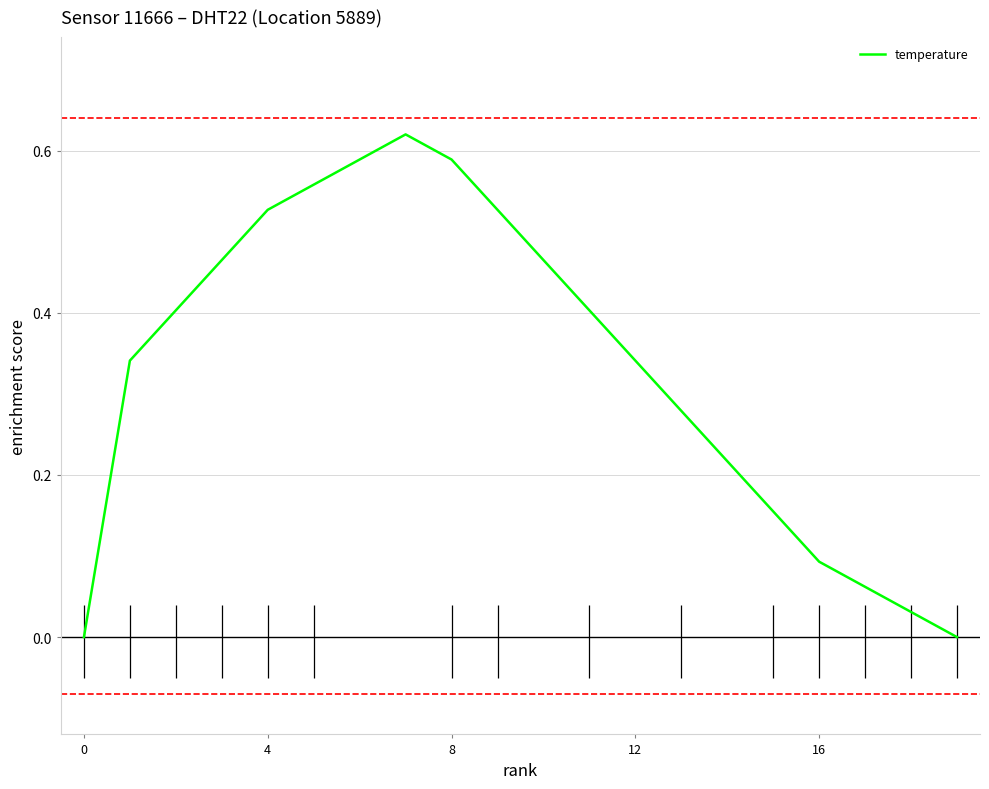

What is the maximum value shown in the chart?

0.6